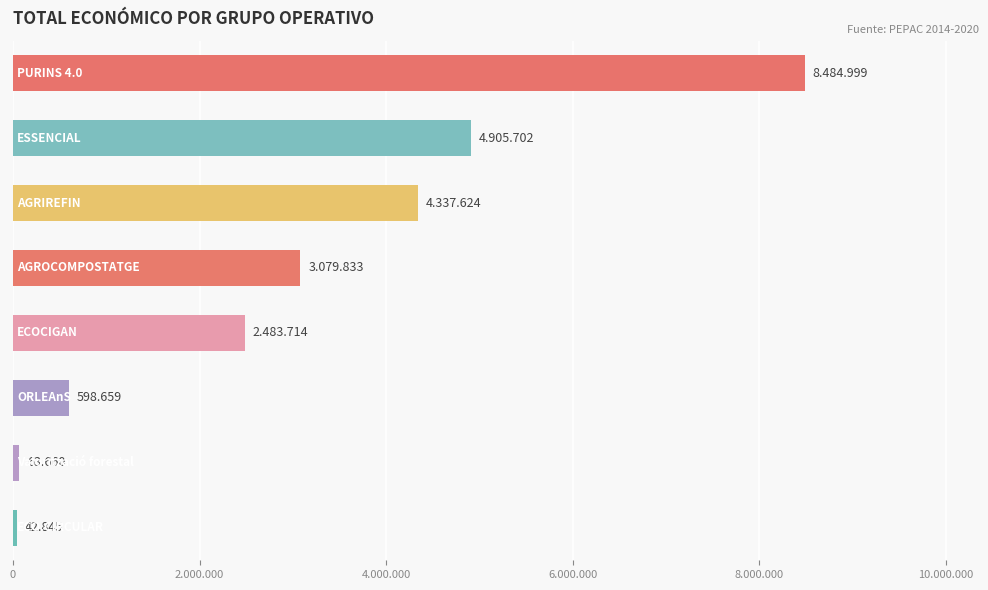

Are the bars horizontal?

Yes